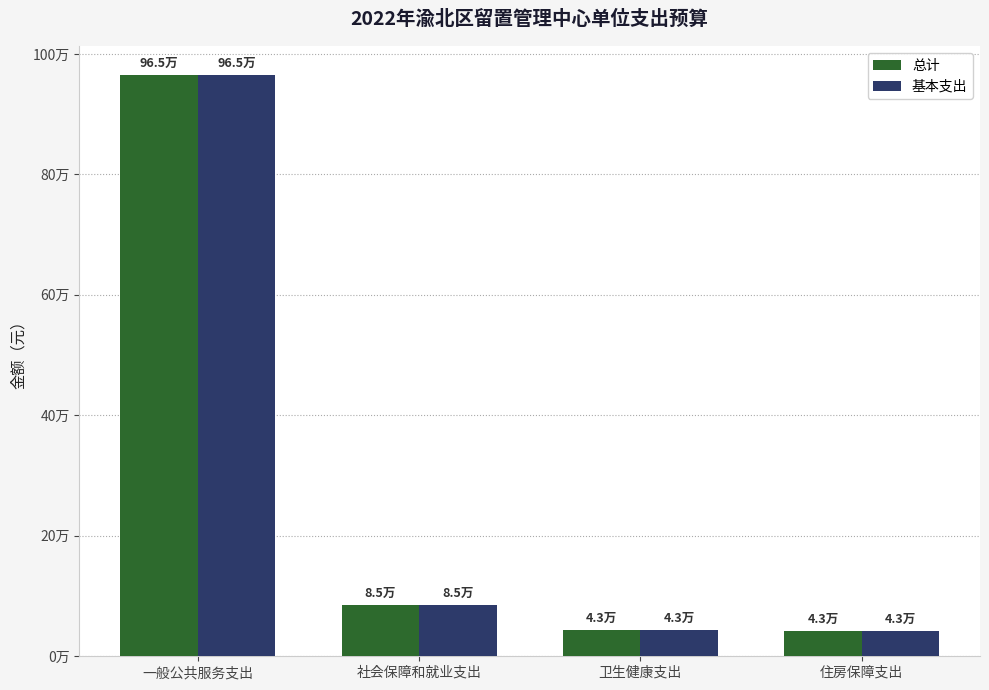

What is the value of the 总计 bar at the 1st from the left?

964814.0